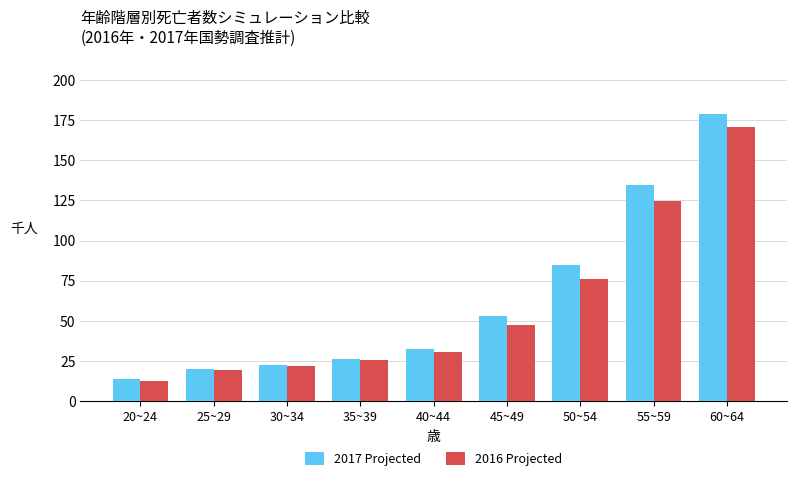

Reading left to right, list all the values displayed in this chart.

2017 Projected: 14.0	20.3	22.4	26.6	32.7	52.8	84.5	134.4	178.9
2016 Projected: 12.5	19.5	22.0	25.7	31.0	47.7	76.0	124.9	170.7